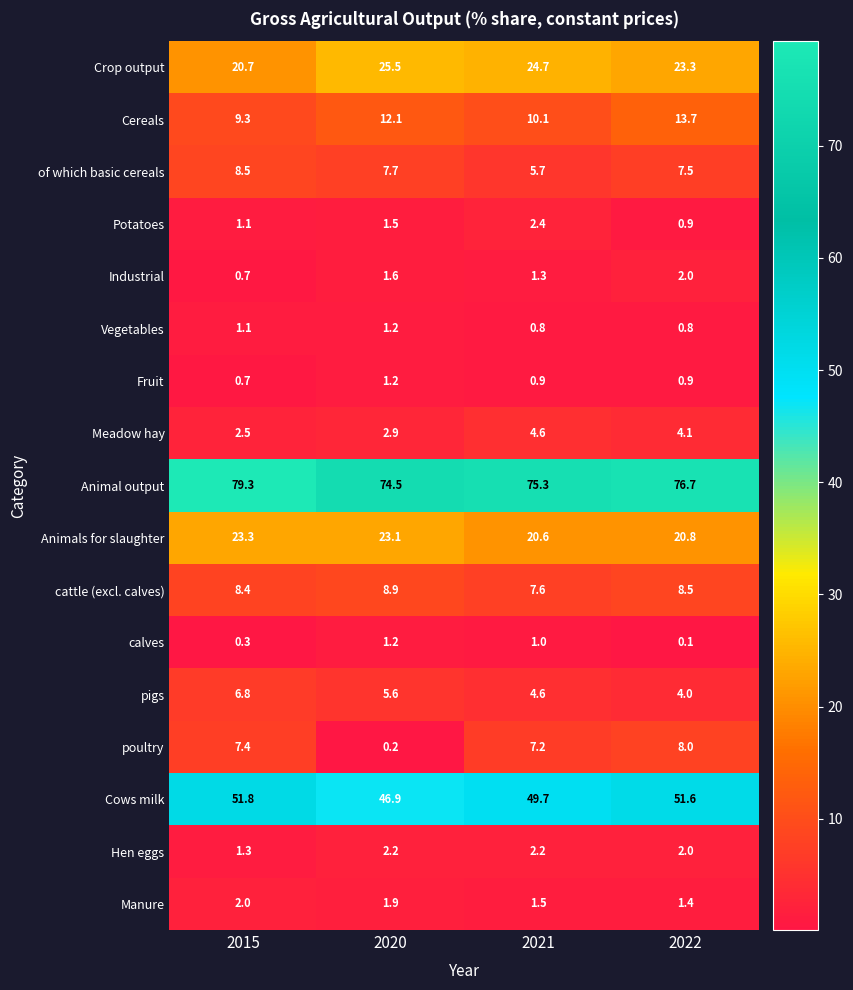

Which series has the widest spread of values?

poultry